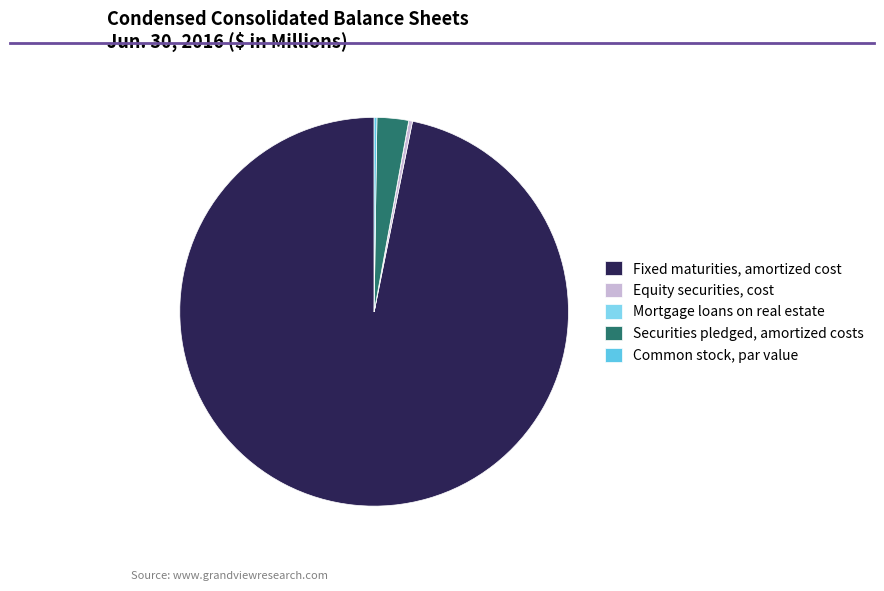

What is the change in value from Equity securities, cost to Common stock, par value?

-18.0